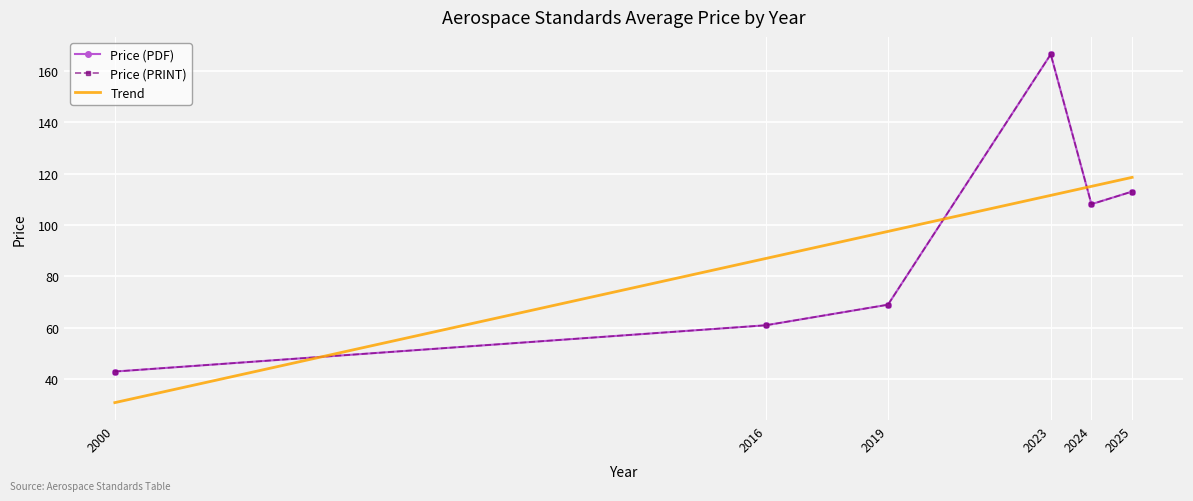

Is the value of Trend at 2000 greater than the value of Price (PRINT) at 2019?

No